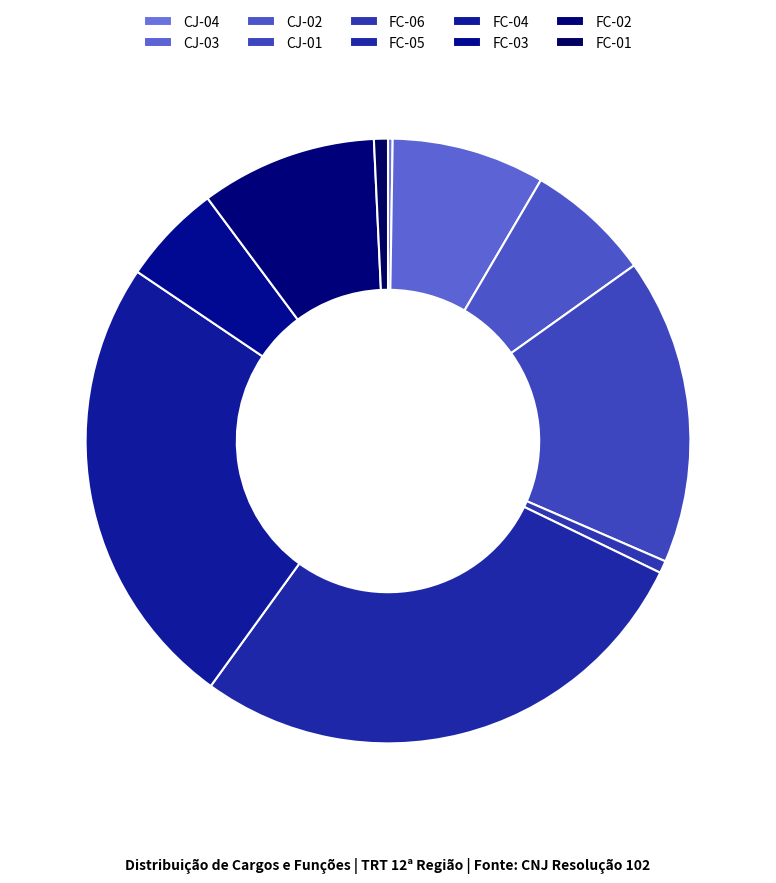

Approximately how many times larger is the value at FC-01 compared to FC-03?

0.1